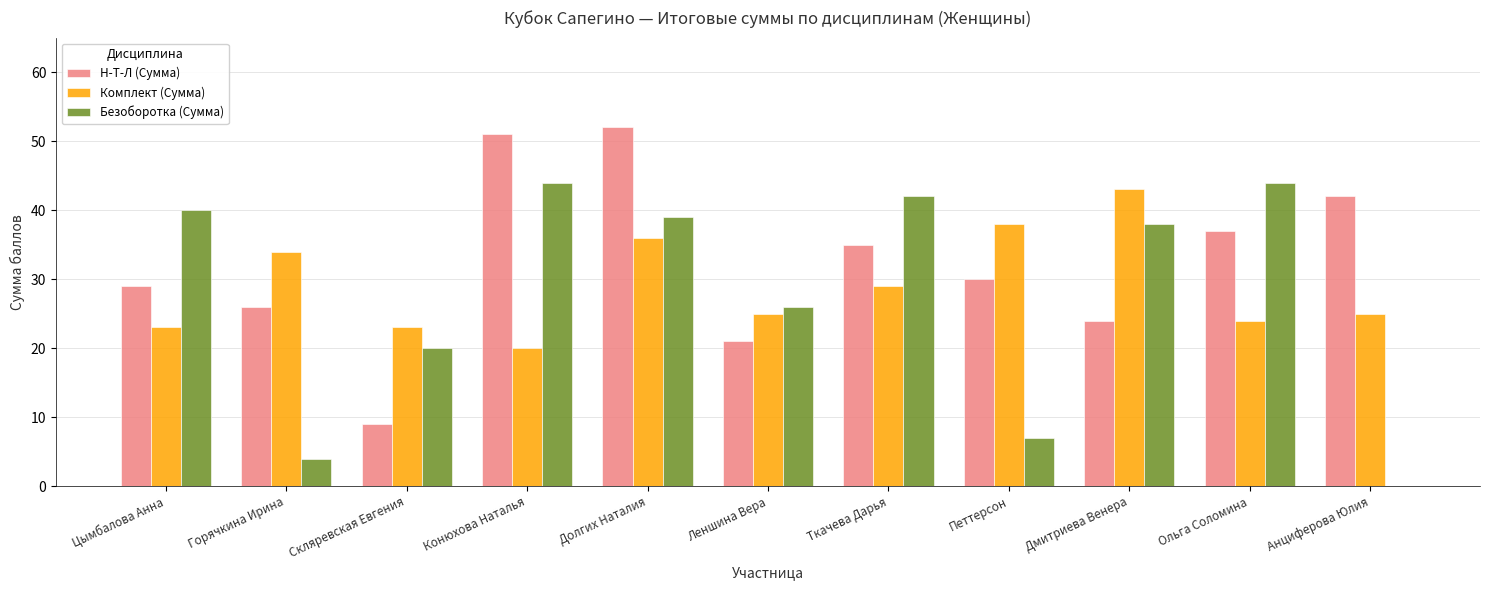

Which series has the widest spread of values?

Безоборотка (Сумма)